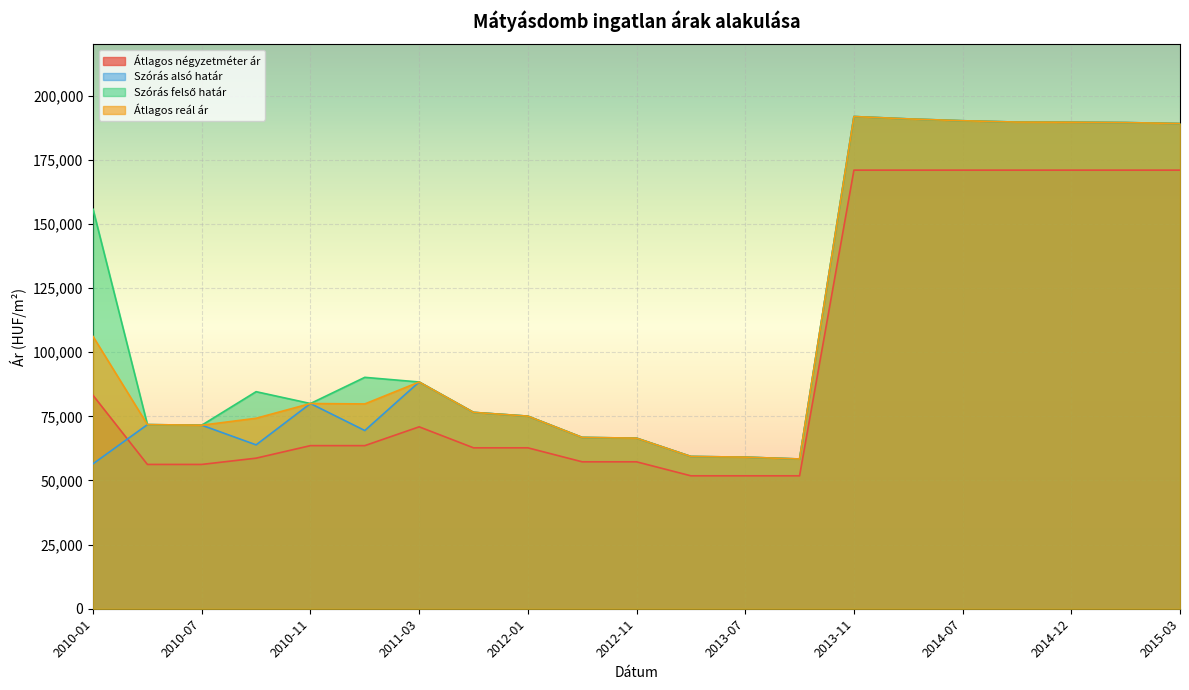

What is the spread (max minus min) of values at 2011-01?

26621